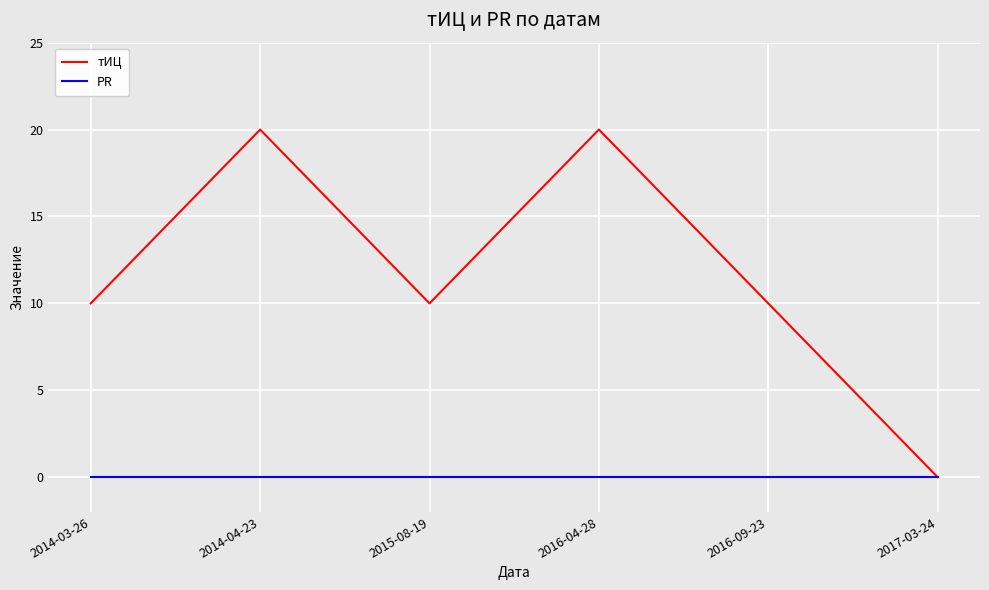

What position from the right is 2015-08-19?

4